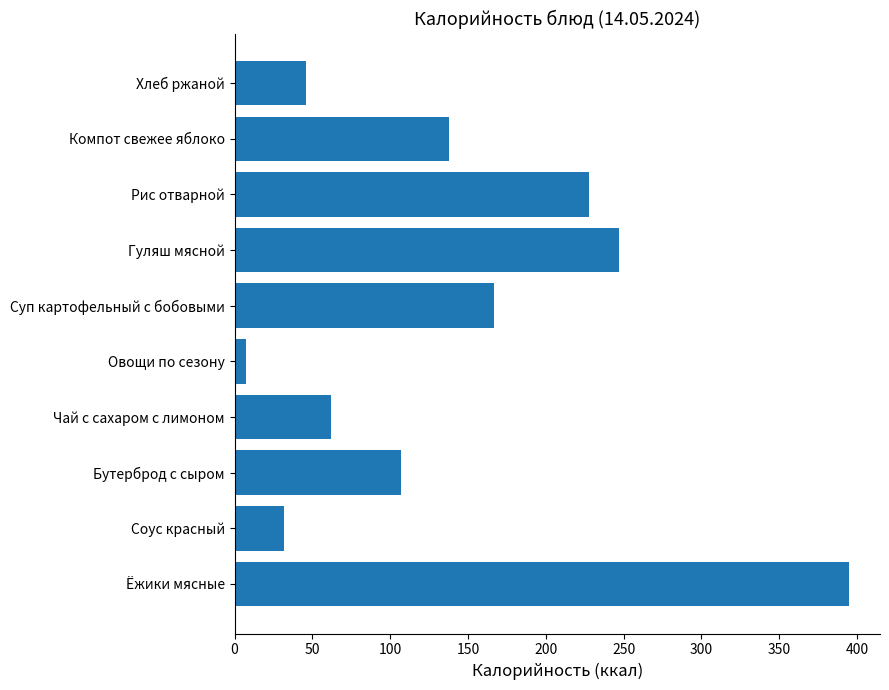

What is the minimum value shown in the chart?

7.2